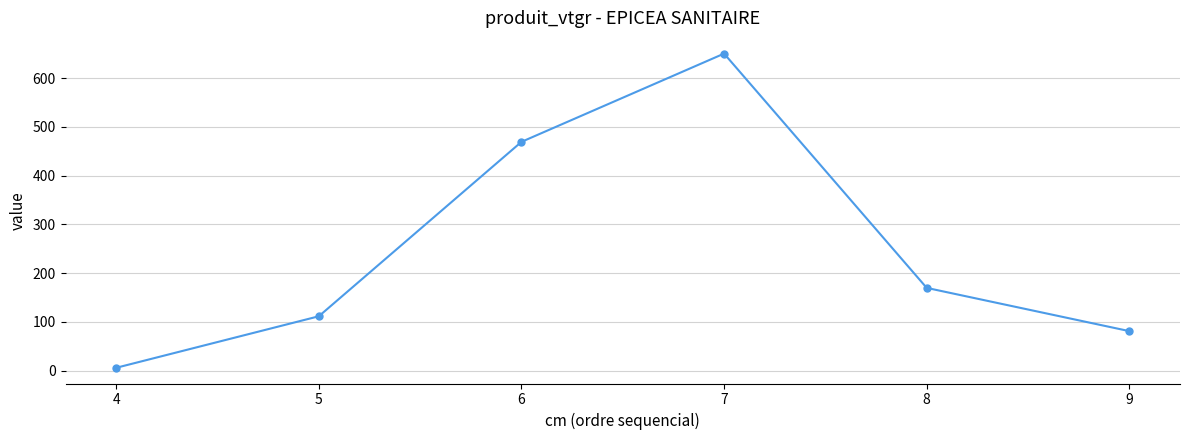

True or false: there are more than 0 points higher than both neighbors.

True